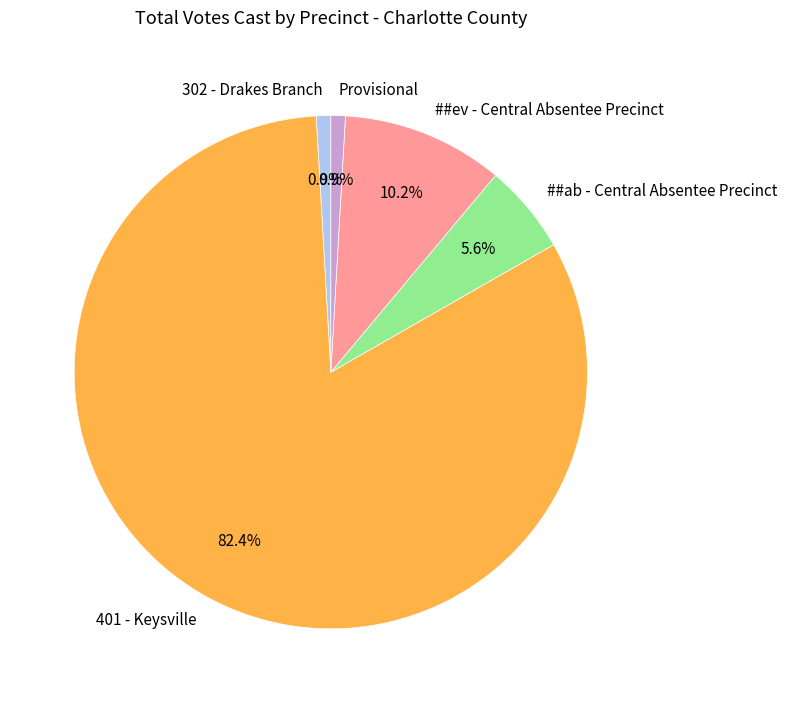

True or false: 401 - Keysville accounts for 70% of the total.

False